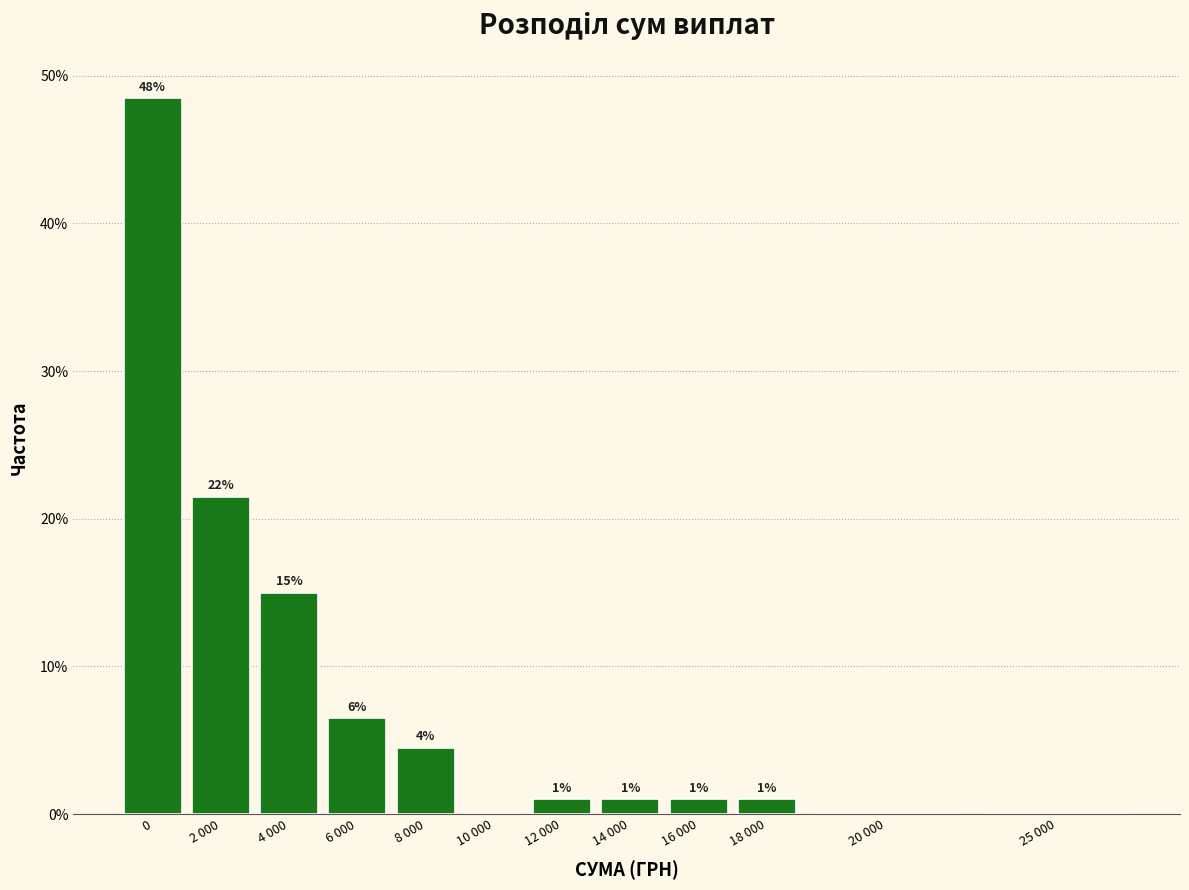

Read the value at 18 000.

1.0